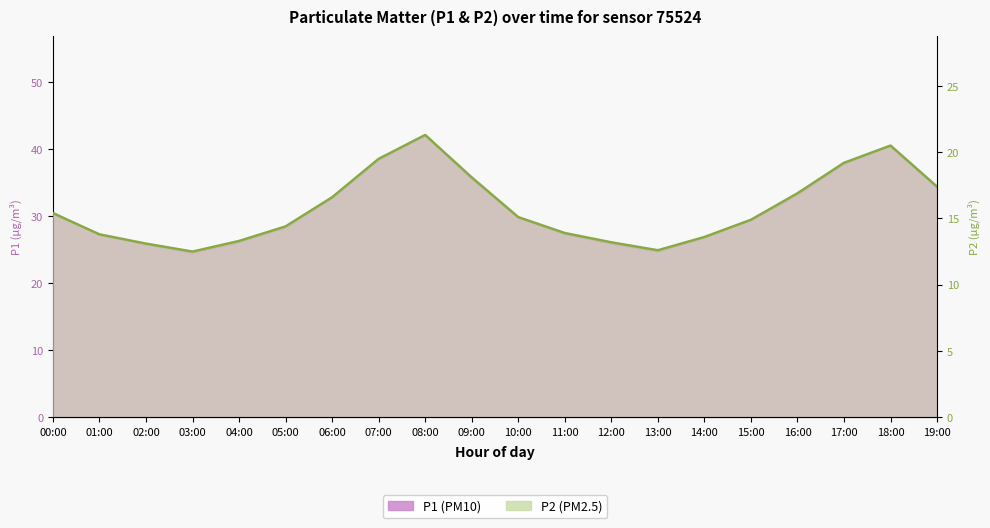

True or false: P2 has a value of 22.1 at 10:00.

False